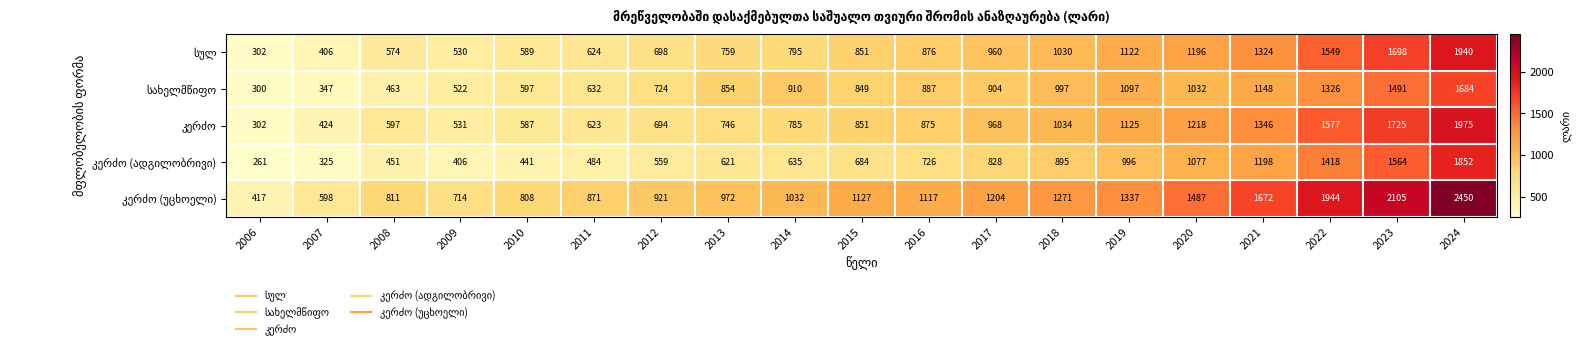

At which category does the chart reach its peak across all series?

2024